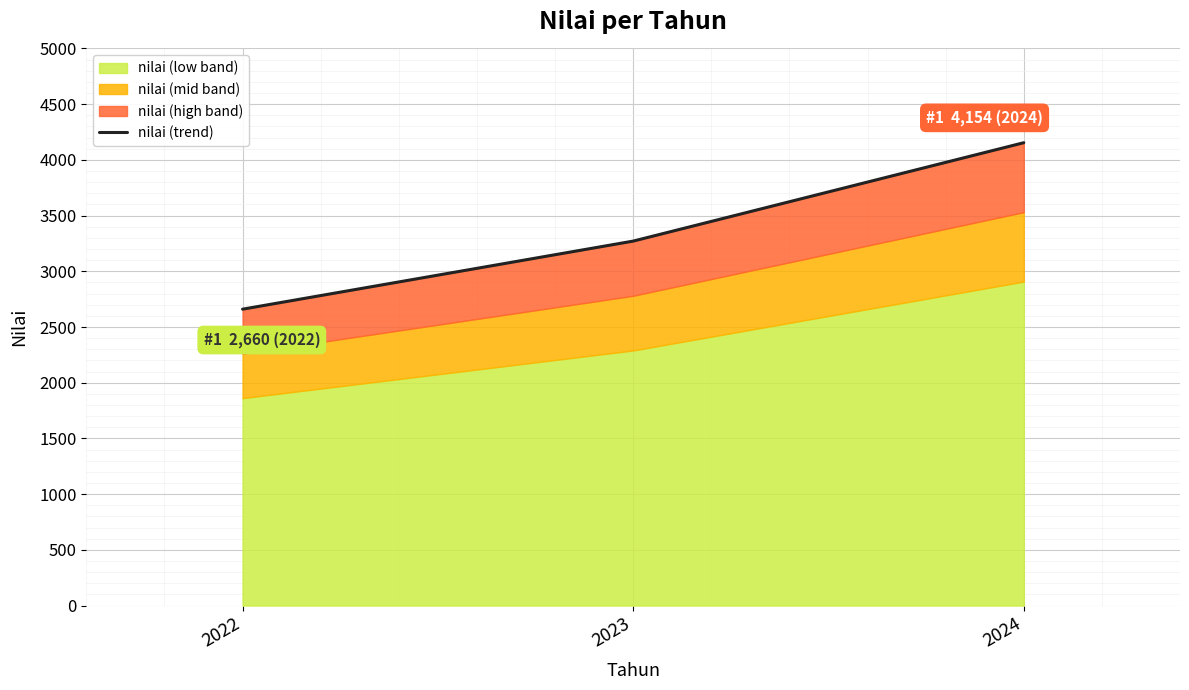

What is the value of the 1st point from the left?

2660